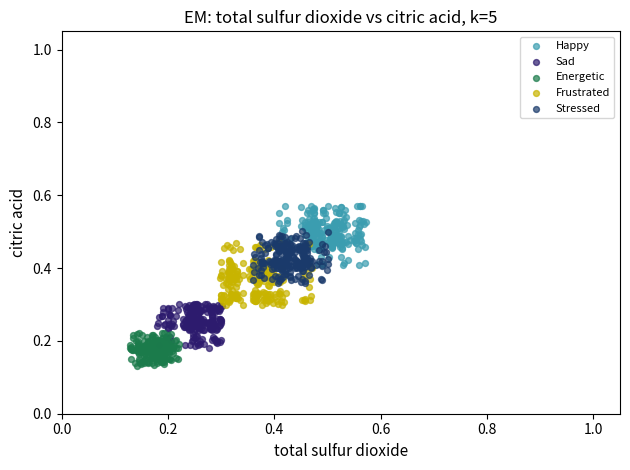

Which series contains the lowest Y value?

Energetic